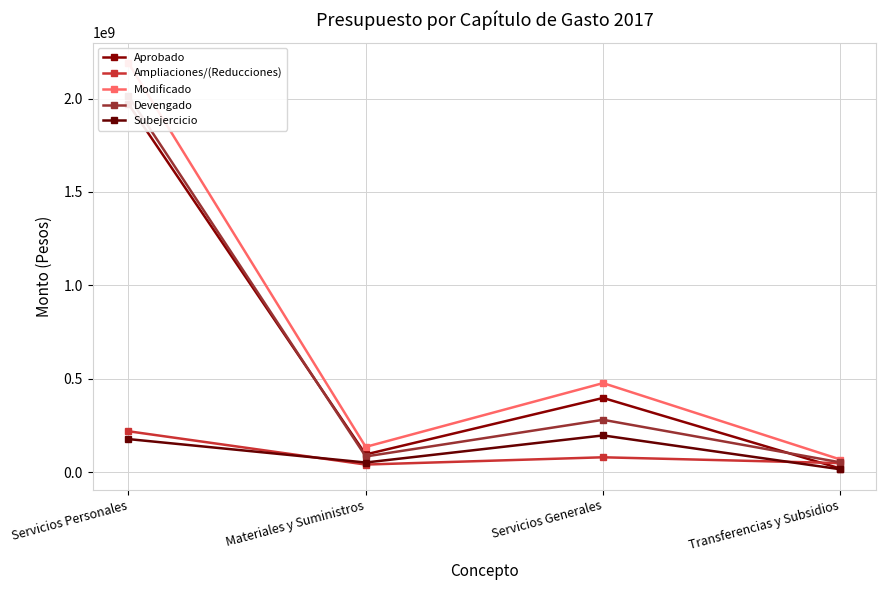

At which label is Subejercicio closest to 105776937?

Materiales y Suministros